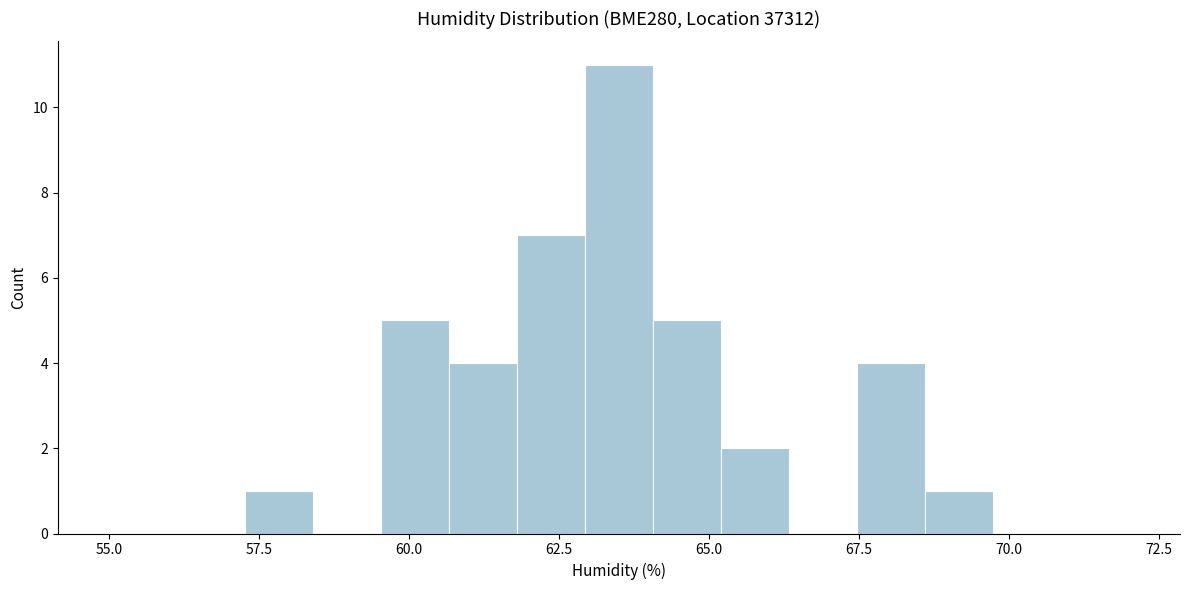

Around what value on the x-axis is the tallest bar? Give the approximate position of its centre, as read against the axis.

63.5